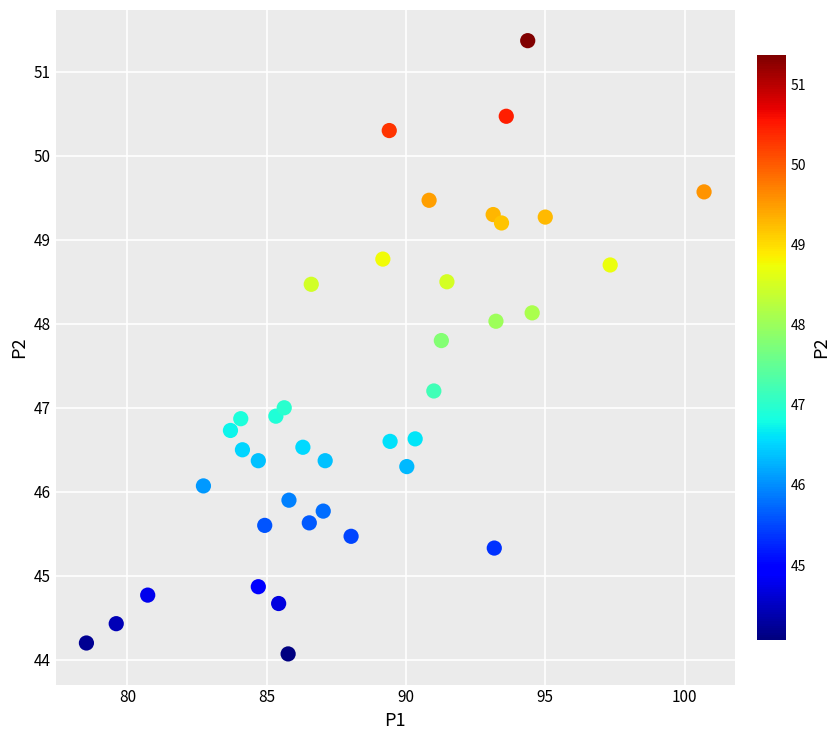

What is the range of Y values (max minus min)?

7.3